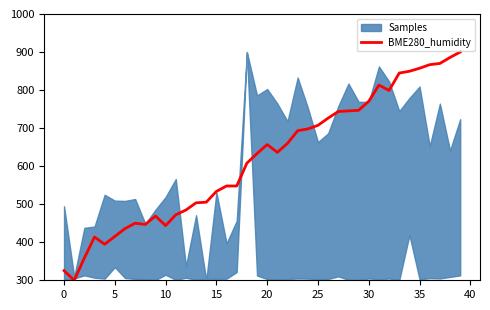

What is the difference between the values at 22 and 34?

189.5